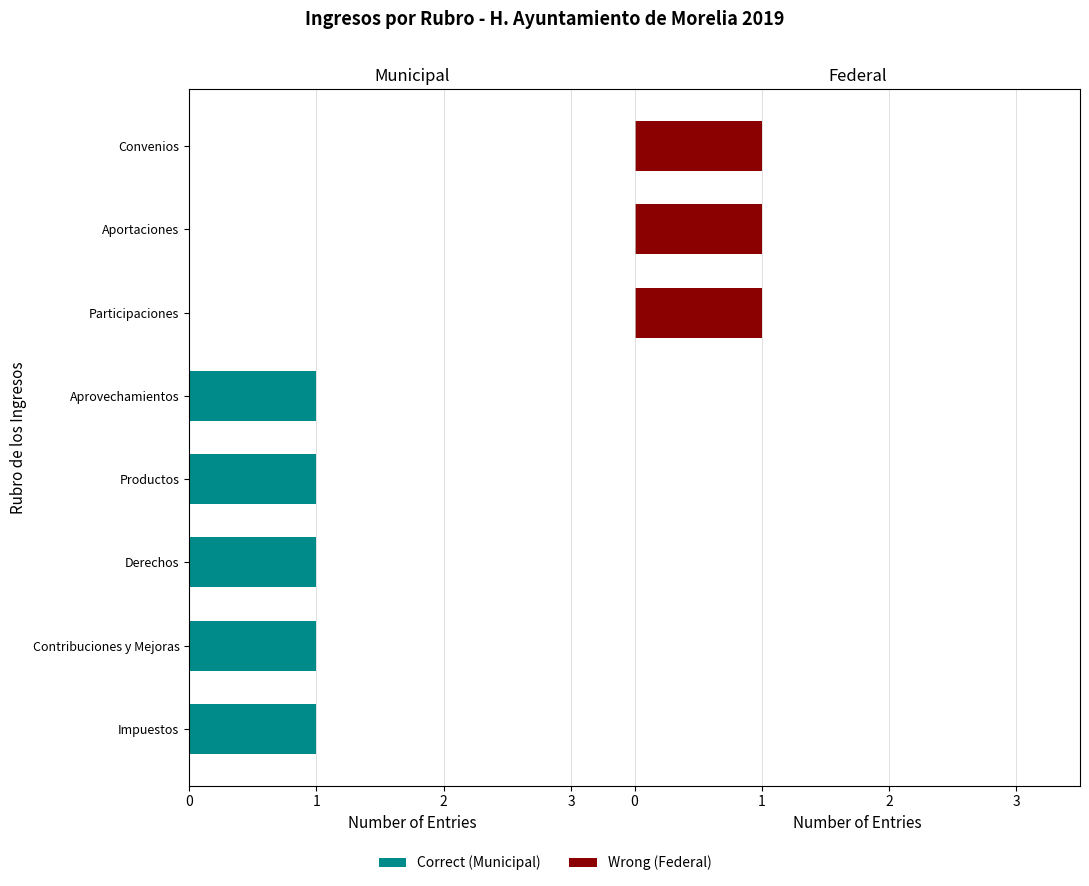

What is the total value across all series at Aportaciones?

1